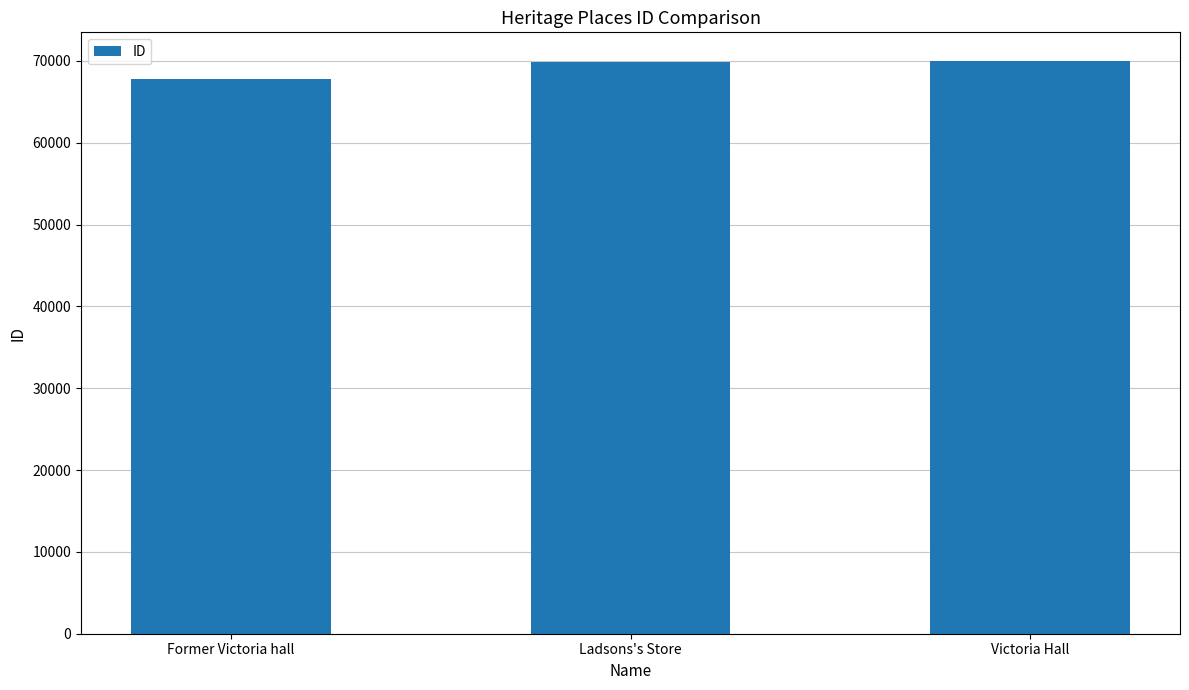

Is it true that the value at Ladsons's Store is 69849?

True